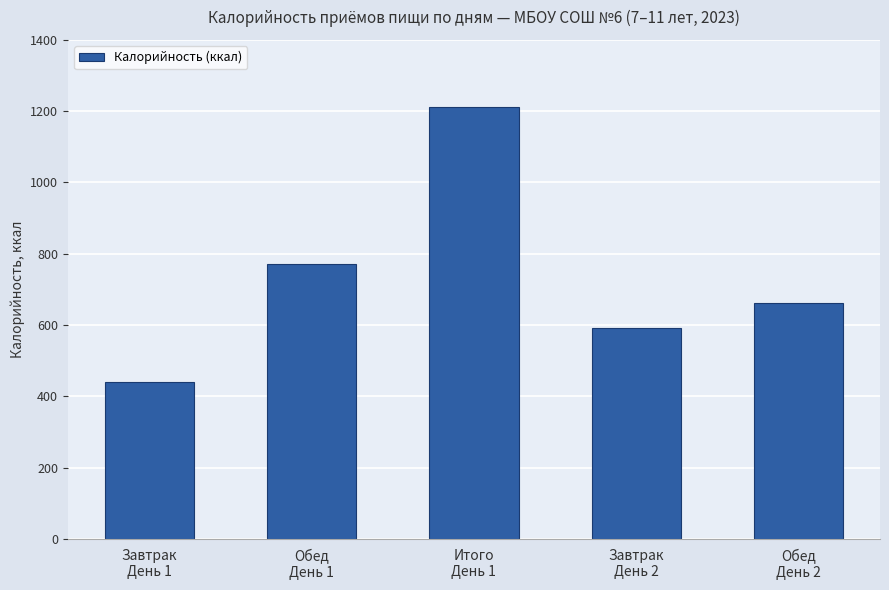

Are the bars grouped side by side (vs. stacked)?

No